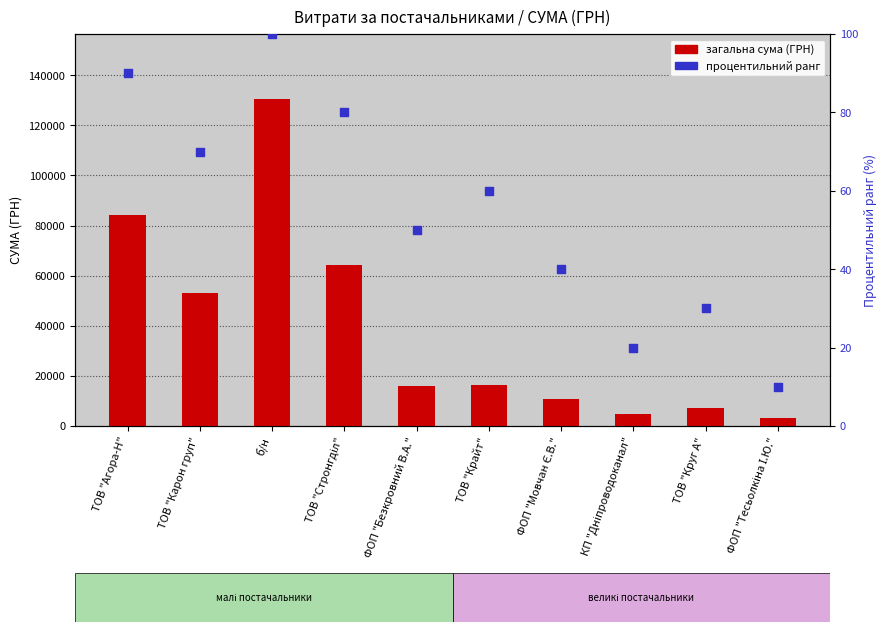

What are all the series names shown in the legend?

загальна сума (ГРН), процентильний ранг